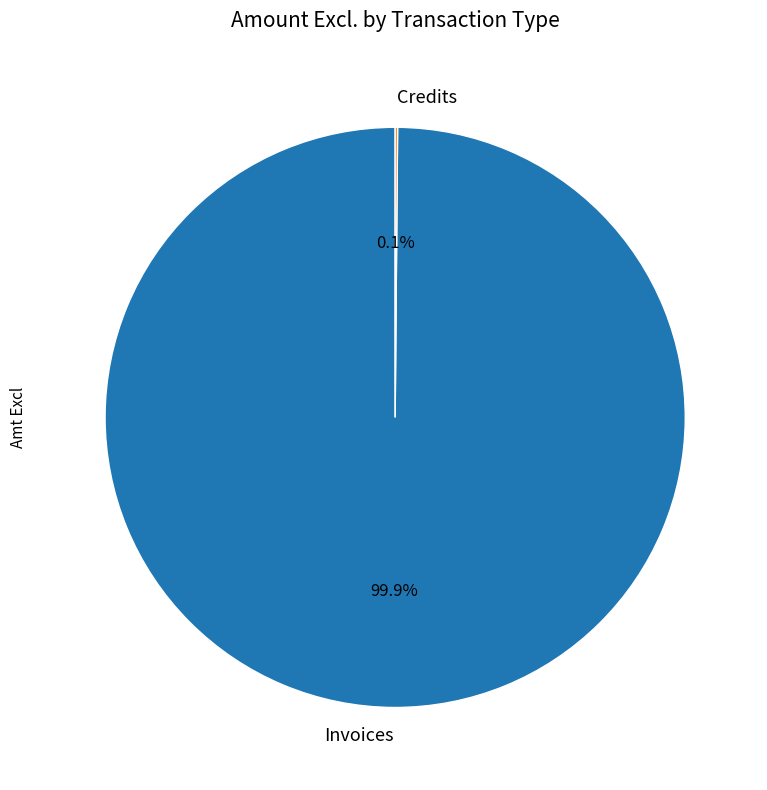

Which slice represents more than half of the pie?

Invoices